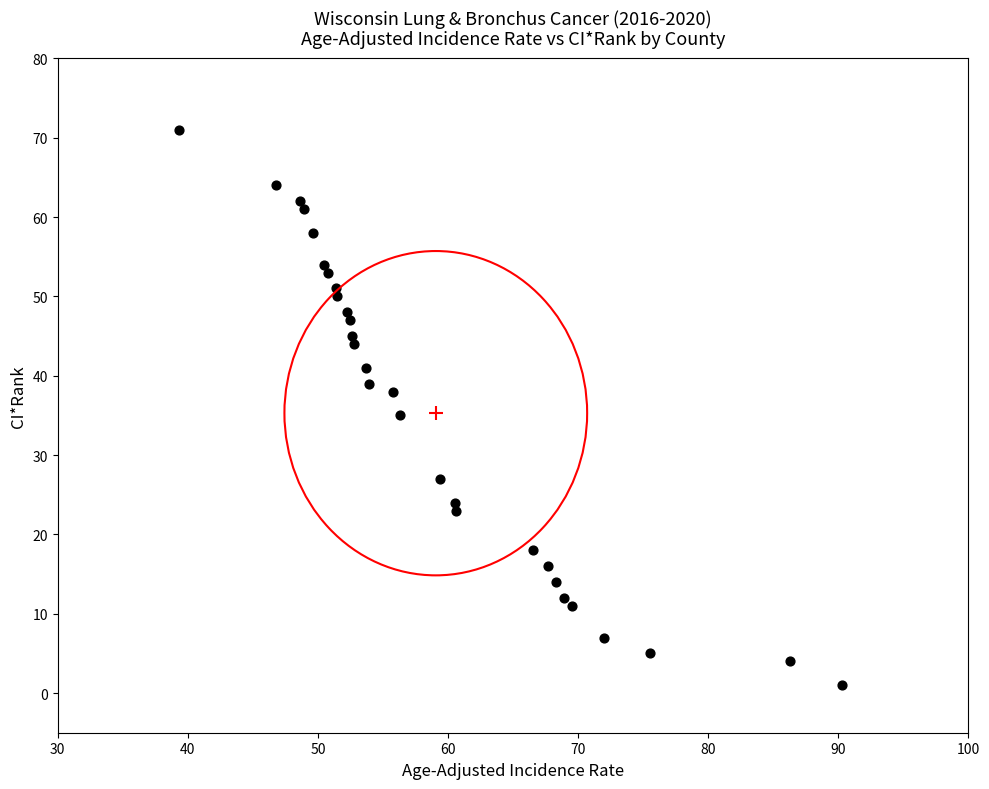

What is the range of Y values (max minus min)?

70